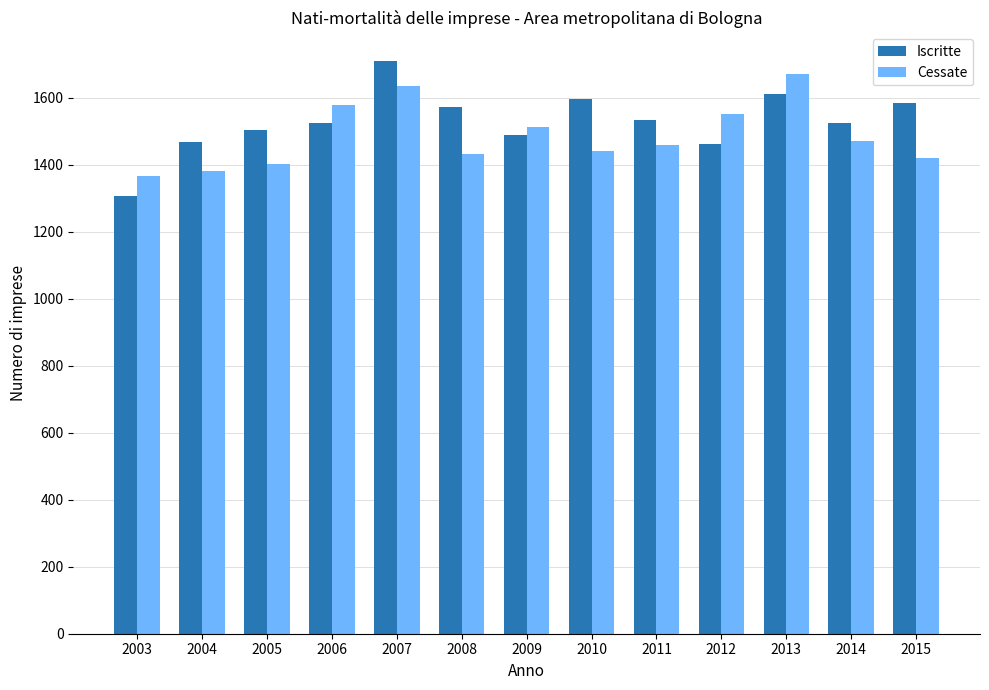

True or false: Iscritte has a value of 729 at 2013.

False